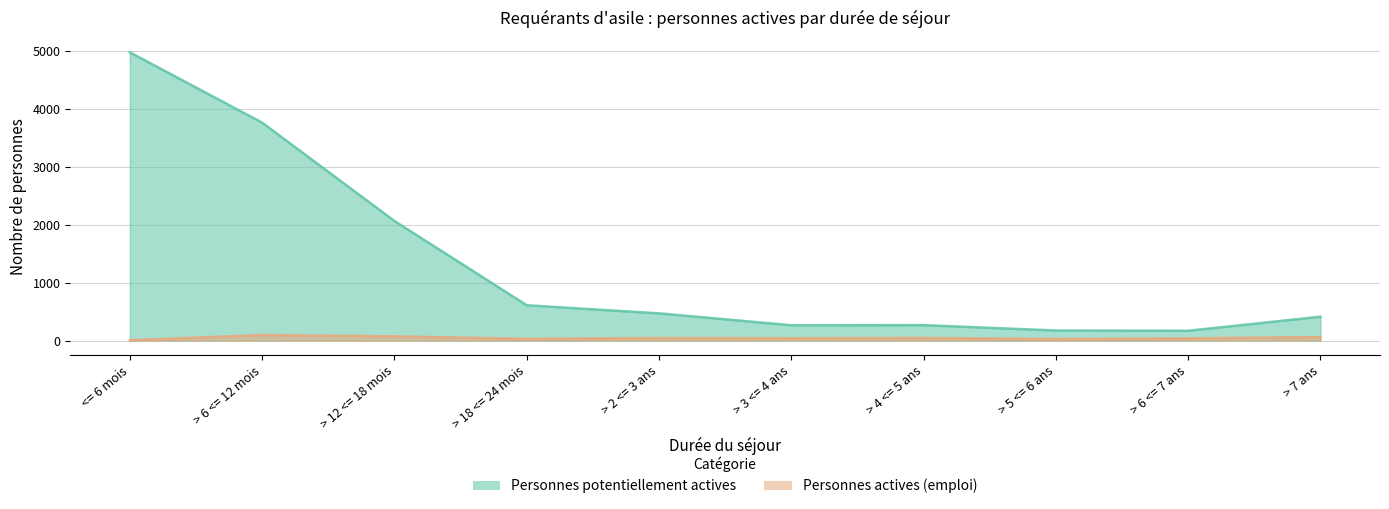

What position from the right is > 5 <= 6 ans?

3